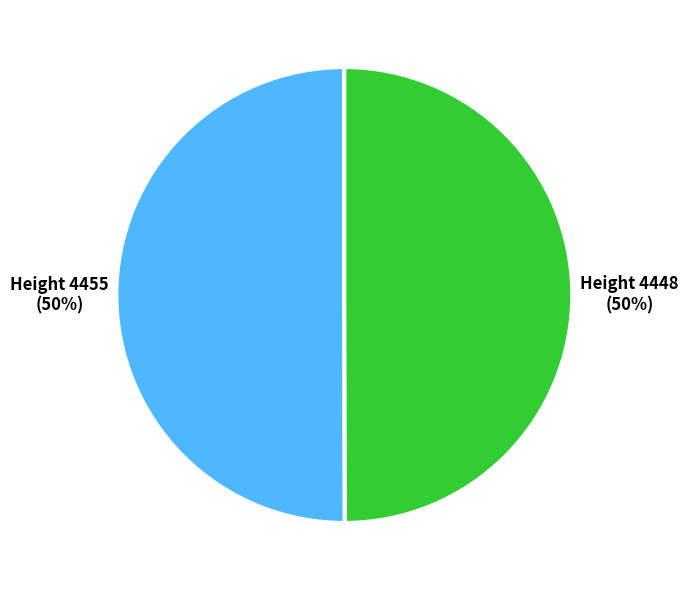

To the nearest percent, what is the average slice percentage?

50%